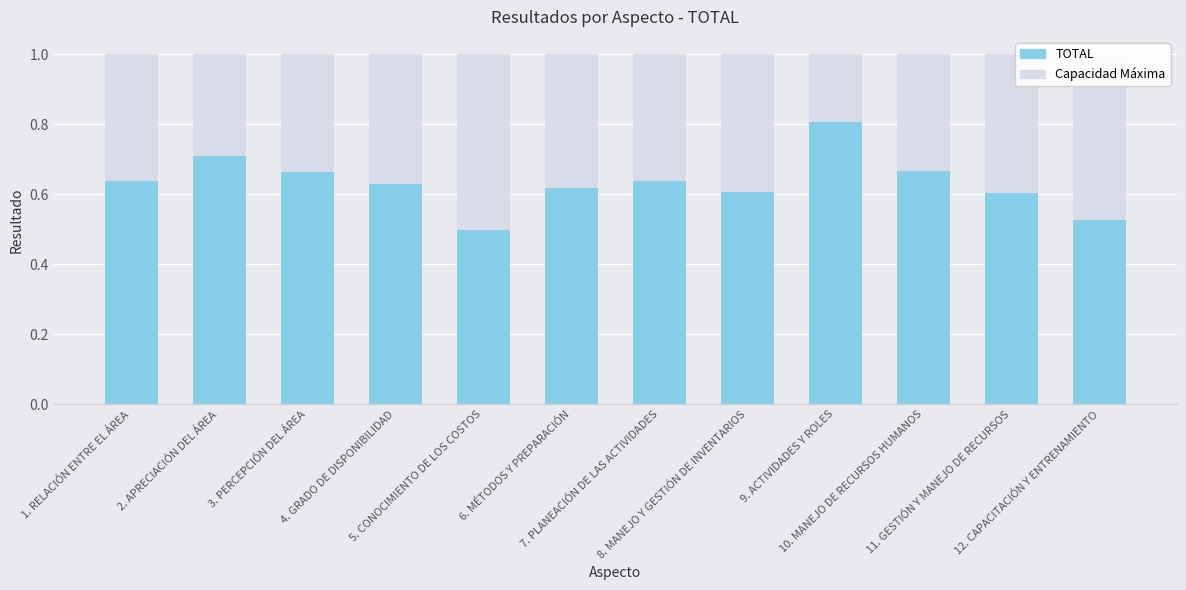

What is the label of the 2nd bar from the right?

11. GESTIÓN Y MANEJO DE RECURSOS